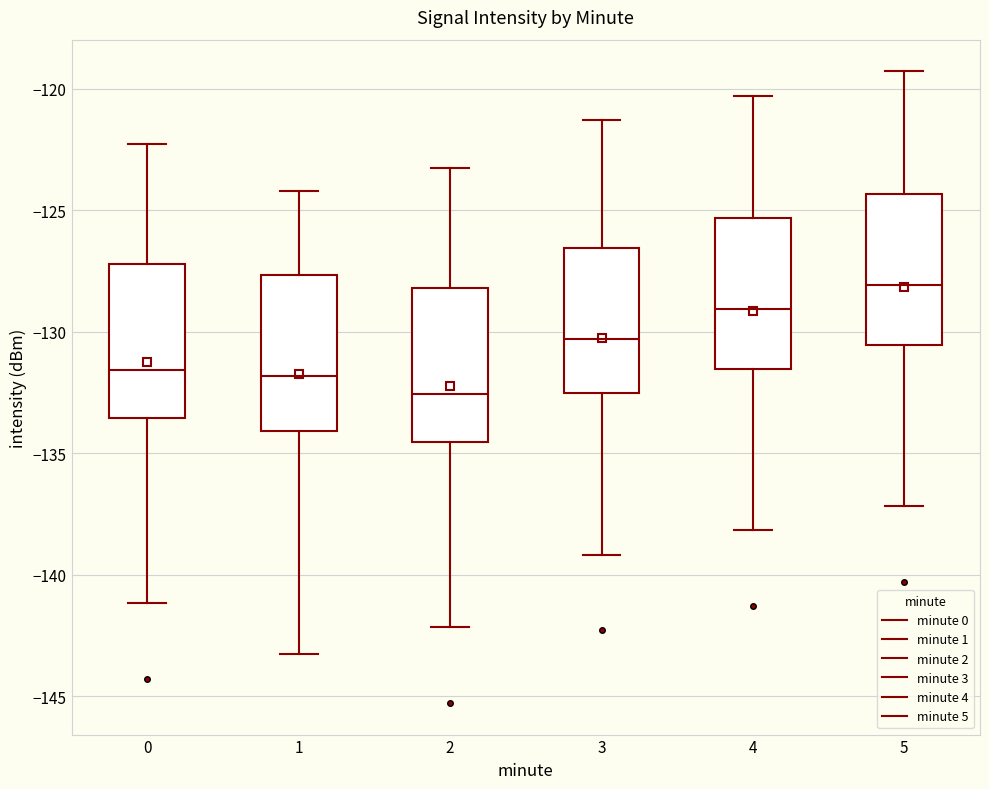

Which box has the highest median line?

5